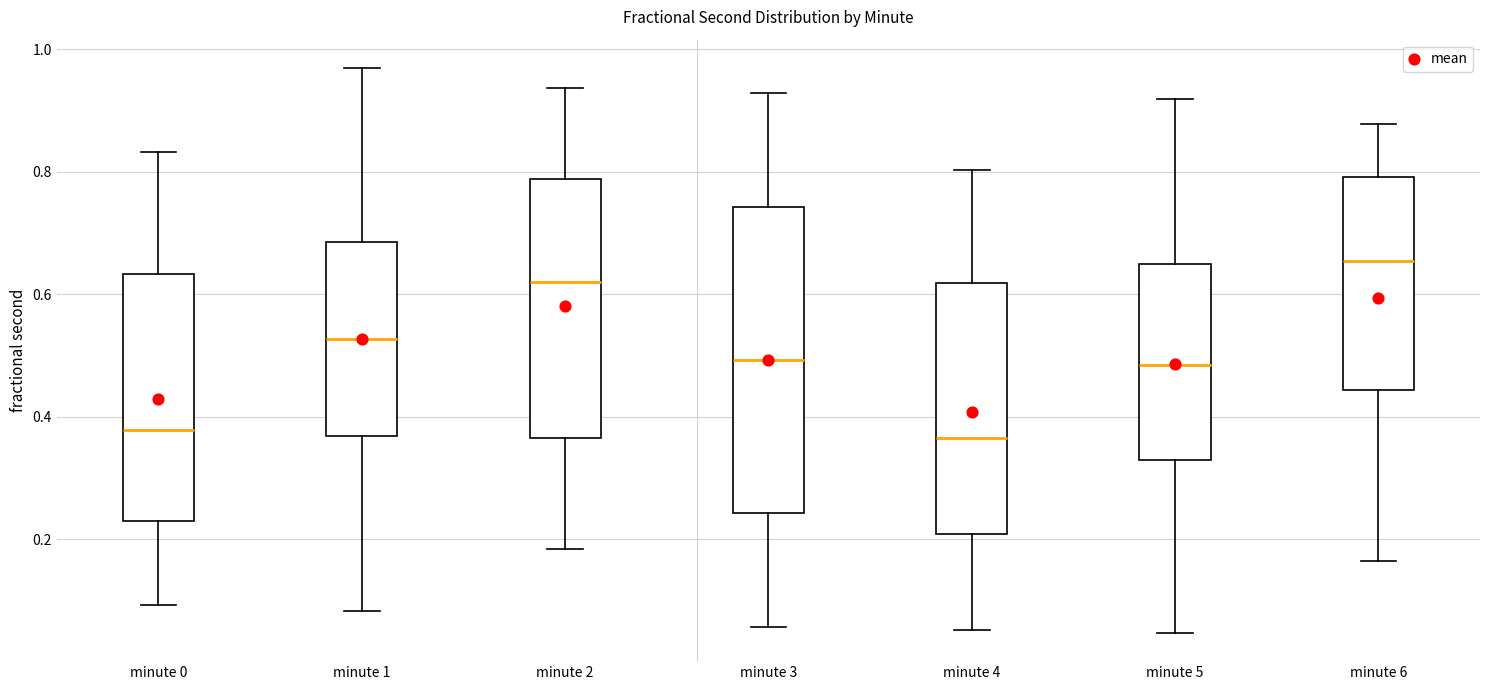

Reading left to right, read every box against the y-axis: the position of its median line, the range the box covers, and the ends of its whiskers. The values are not printed on the chart, so give them approximately, as read against the axis.

minute 0: median 0.38, box 0.22 to 0.64, whiskers 0.10 to 0.84
minute 1: median 0.52, box 0.36 to 0.68, whiskers 0.08 to 0.96
minute 2: median 0.62, box 0.36 to 0.78, whiskers 0.18 to 0.94
minute 3: median 0.50, box 0.24 to 0.74, whiskers 0.06 to 0.92
minute 4: median 0.36, box 0.20 to 0.62, whiskers 0.06 to 0.80
minute 5: median 0.48, box 0.34 to 0.64, whiskers 0.04 to 0.92
minute 6: median 0.66, box 0.44 to 0.80, whiskers 0.16 to 0.88